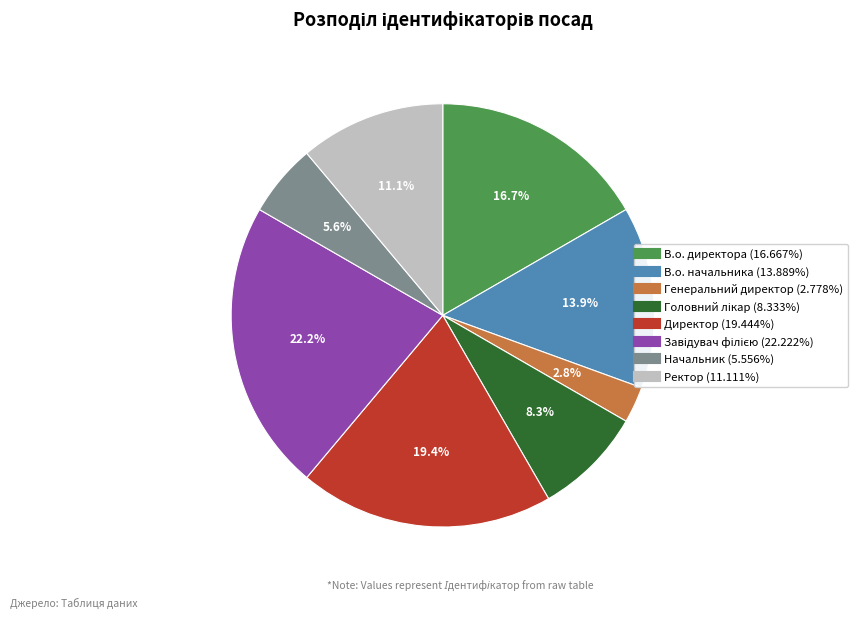

What is the smallest slice in the pie chart?

Генеральний директор